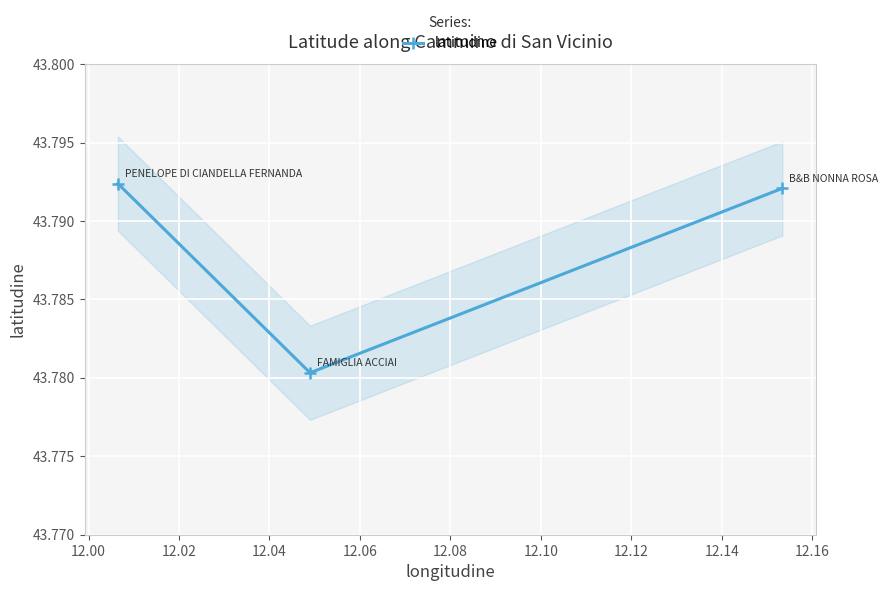

Is this an area chart (filled region under the line)?

No